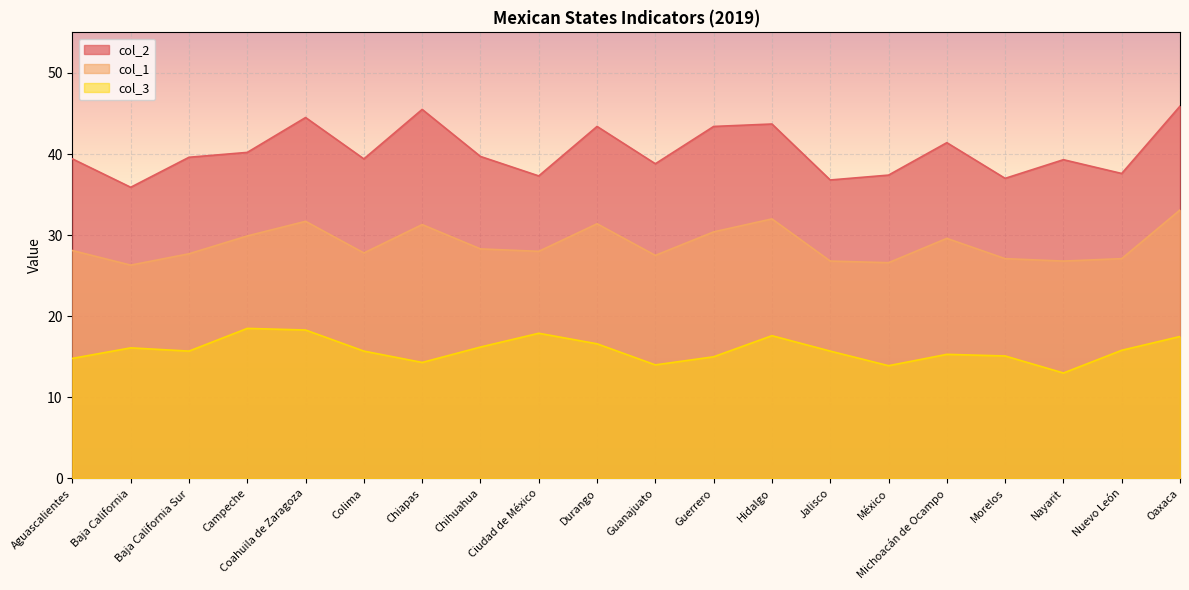

What is the sum of all col_3 values?

317.0